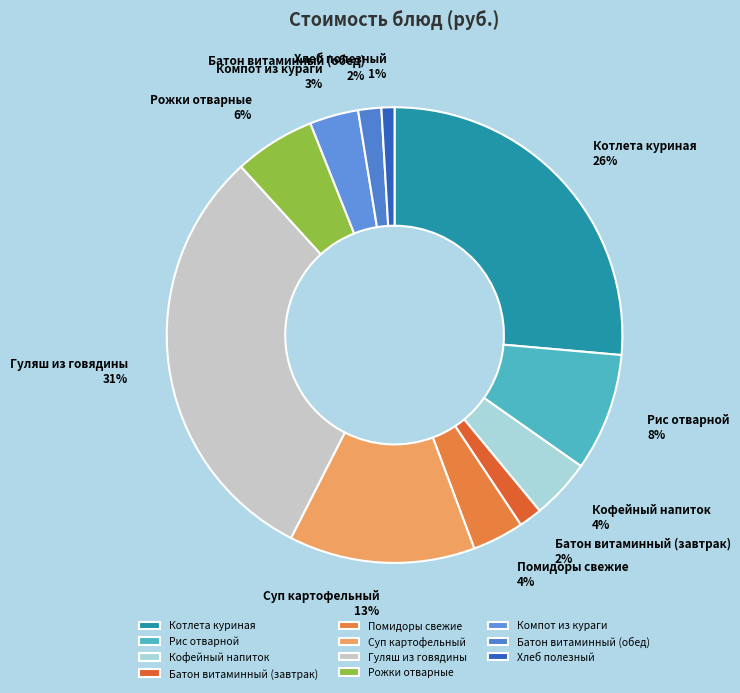

To the nearest percent, what percentage of the pie is Рожки отварные?

6%